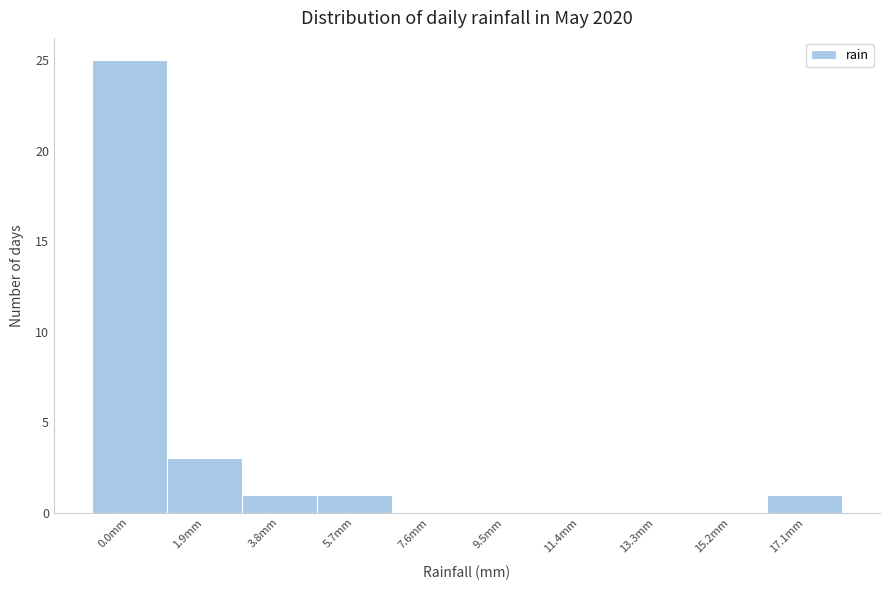

Reading left to right, extract all data points from this chart.

0.0mm=25	1.9mm=3	3.8mm=1	5.7mm=1	7.6mm=0	9.5mm=0	11.4mm=0	13.3mm=0	15.2mm=0	17.1mm=1